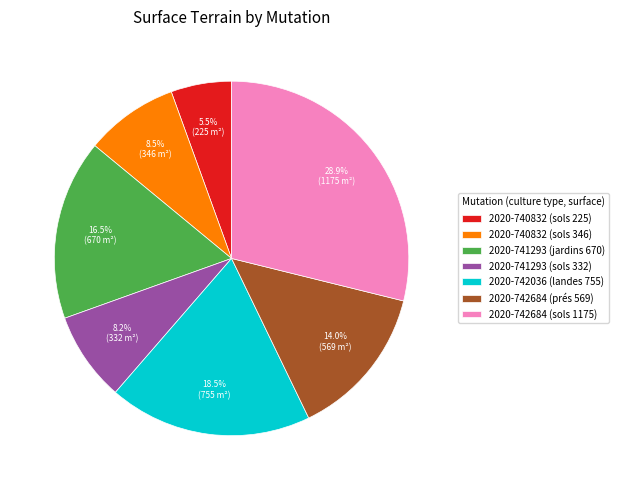

To the nearest percent, what is the difference between the 2020-740832 (sols 225) and 2020-740832 (sols 346) slice percentages?

3%